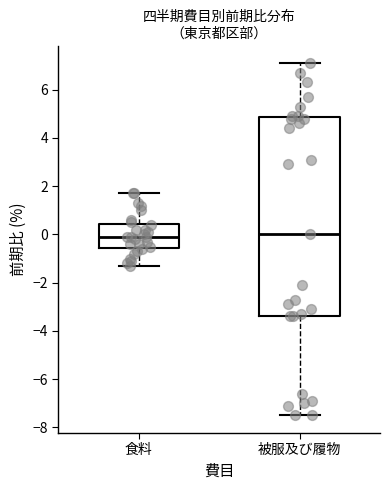

Where is the lower edge of the box for 食料 on the y-axis? The values are not printed on the chart, so give them approximately, as read against the axis.

-0.6